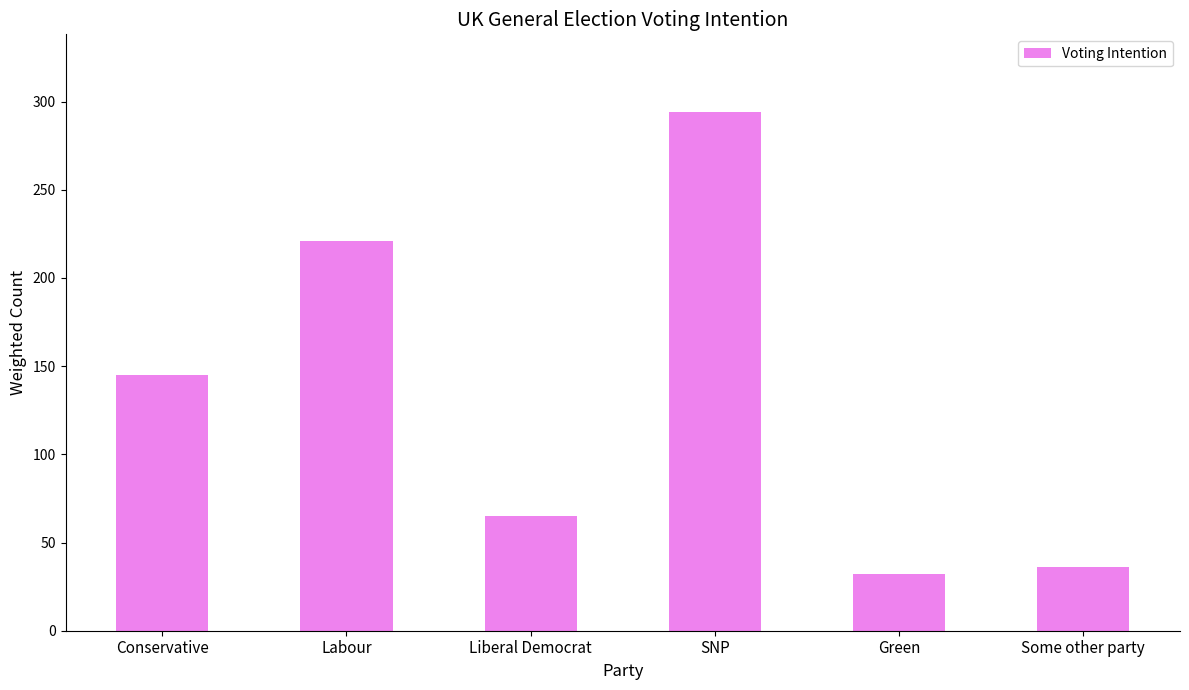

What value does the data have at Liberal Democrat?

65